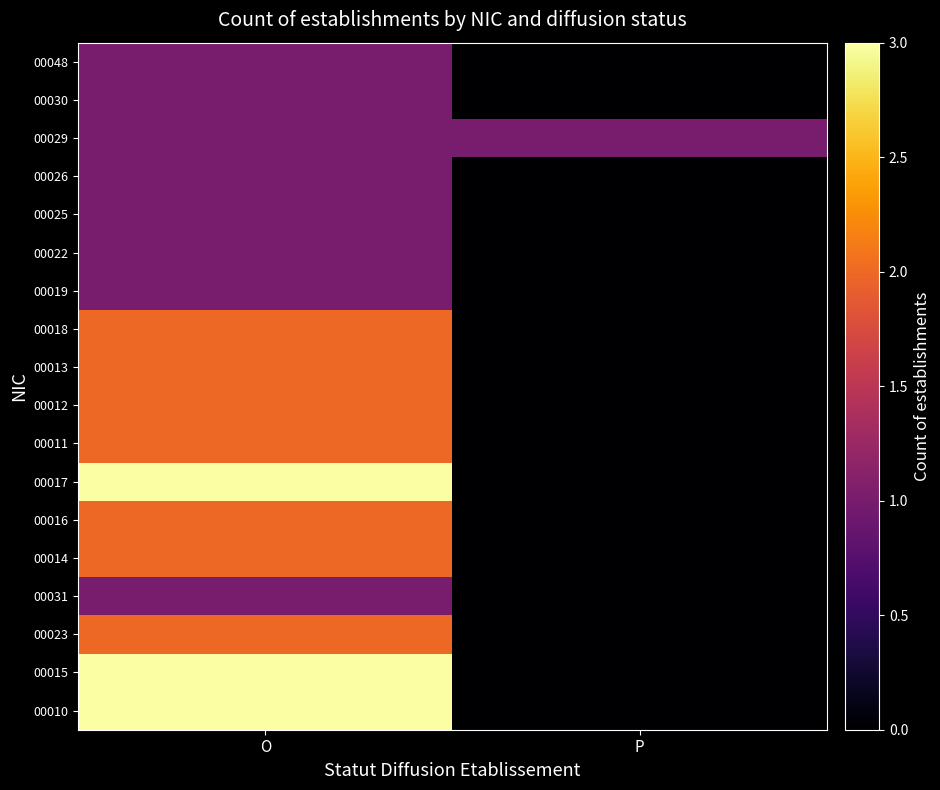

Reading left to right, transcribe all the data shown in this chart.

00010: O=3	P=0
00015: O=3	P=0
00023: O=2	P=0
00031: O=1	P=0
00014: O=2	P=0
00016: O=2	P=0
00017: O=3	P=0
00011: O=2	P=0
00012: O=2	P=0
00013: O=2	P=0
00018: O=2	P=0
00019: O=1	P=0
00022: O=1	P=0
00025: O=1	P=0
00026: O=1	P=0
00029: O=1	P=1
00030: O=1	P=0
00048: O=1	P=0